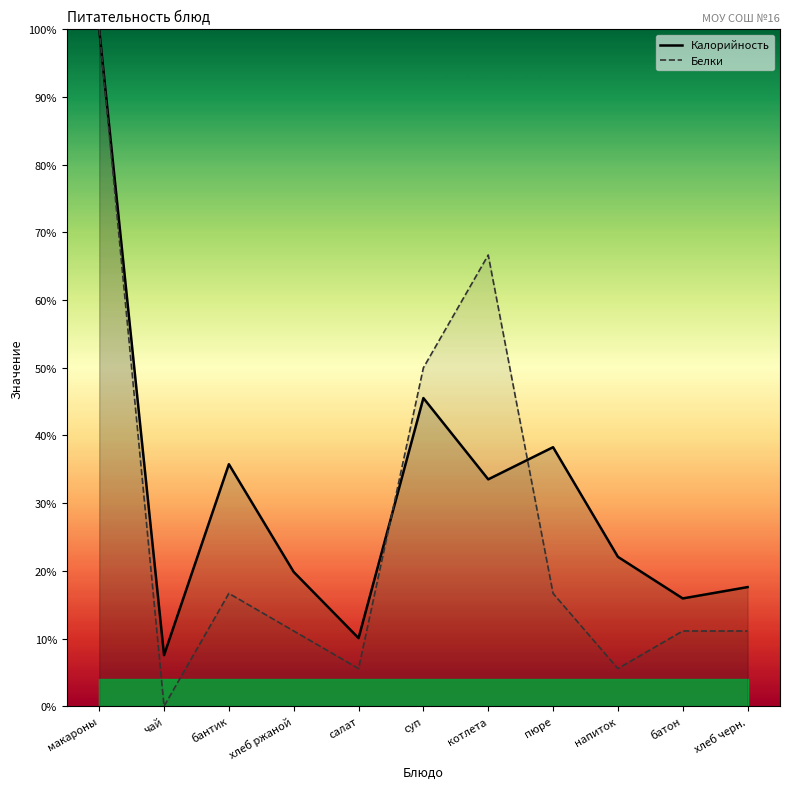

After their last crossing, which series has the higher values: Калорийность or Белки?

Калорийность